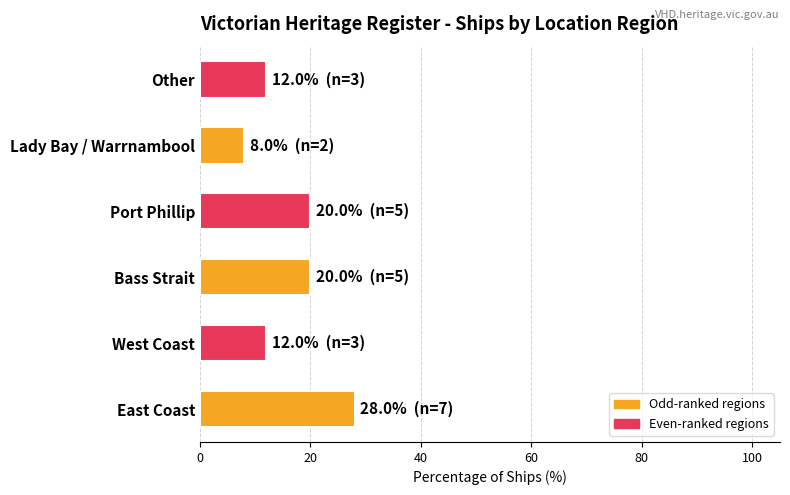

What is the greatest value displayed?

28.0